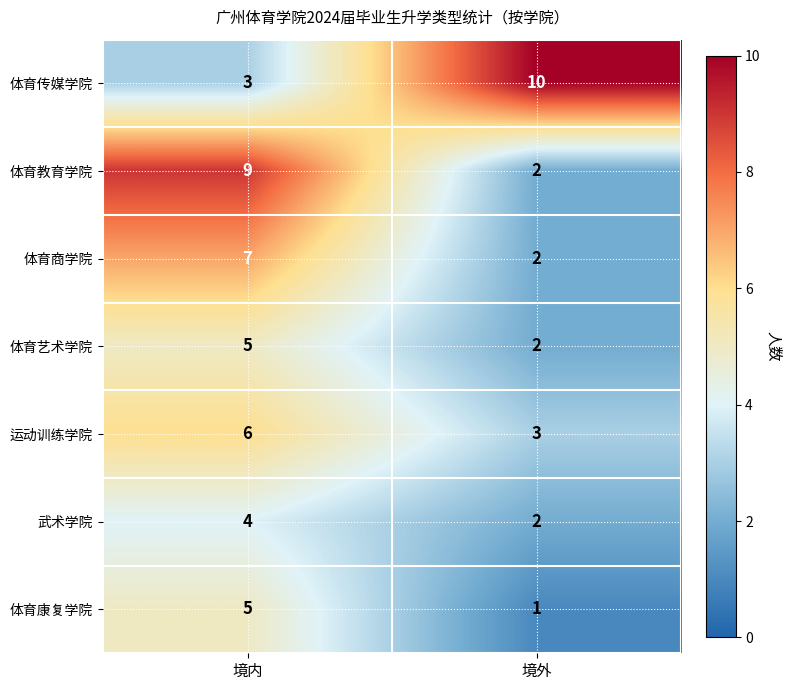

Reading right to left, transcribe all the data shown in this chart.

体育传媒学院: 10	3
体育教育学院: 2	9
体育商学院: 2	7
体育艺术学院: 2	5
运动训练学院: 3	6
武术学院: 2	4
体育康复学院: 1	5